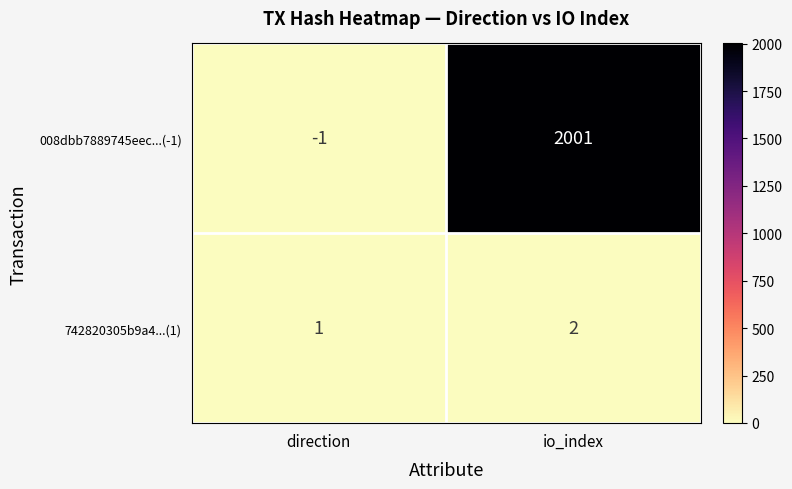

Rank the series by their maximum value, from lowest to highest.

742820305b9a4...(1), 008dbb7889745eec...(-1)